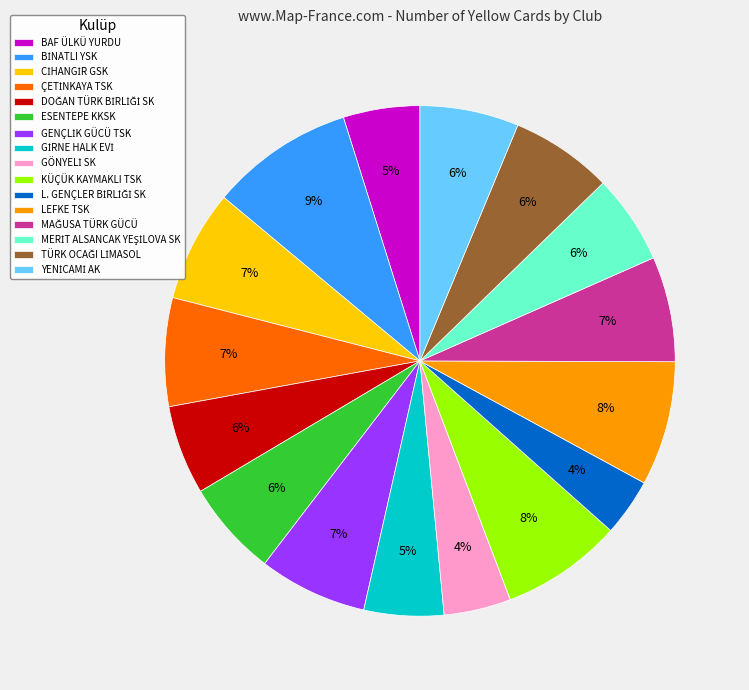

Is there any slice that represents more than half of the pie?

No